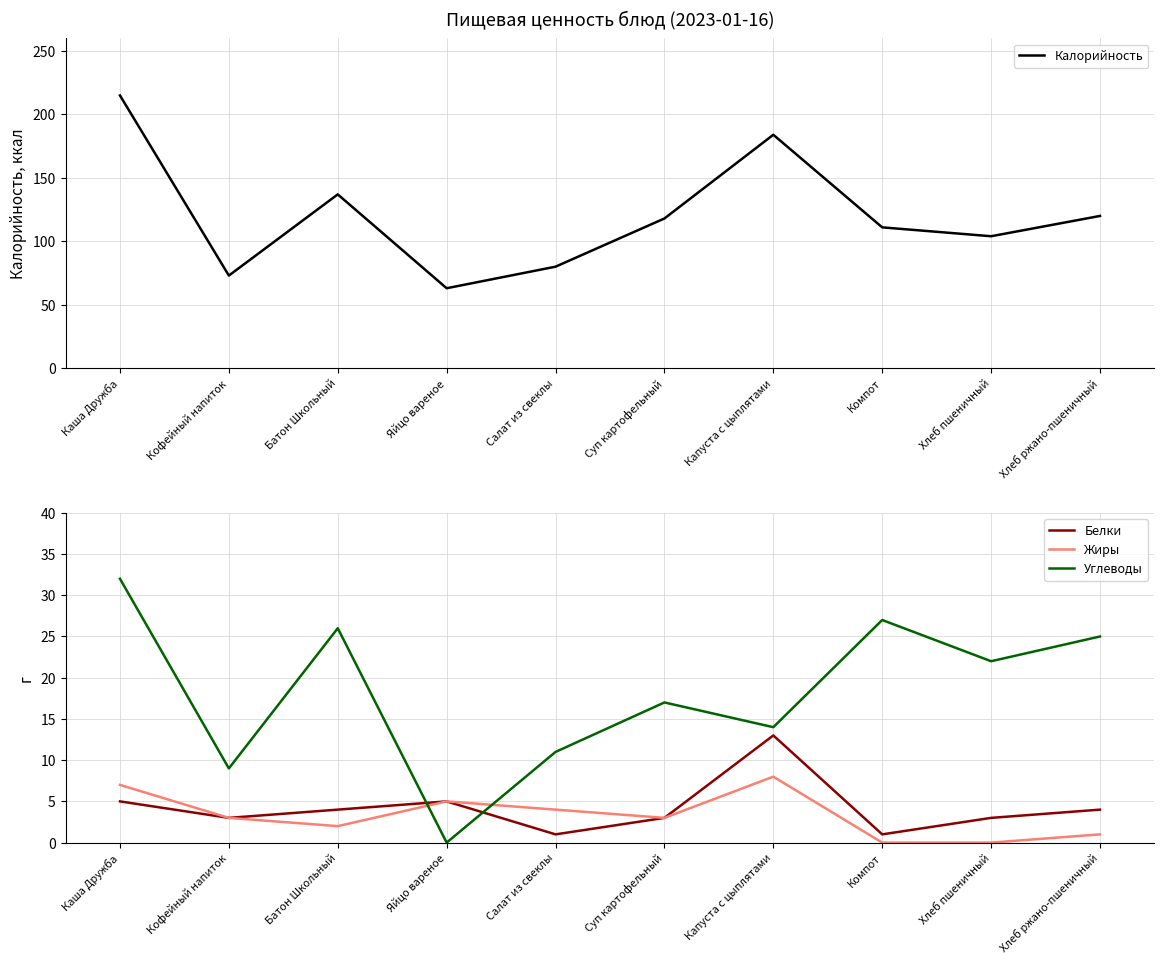

True or false: Углеводы and Жиры intersect in this chart.

True